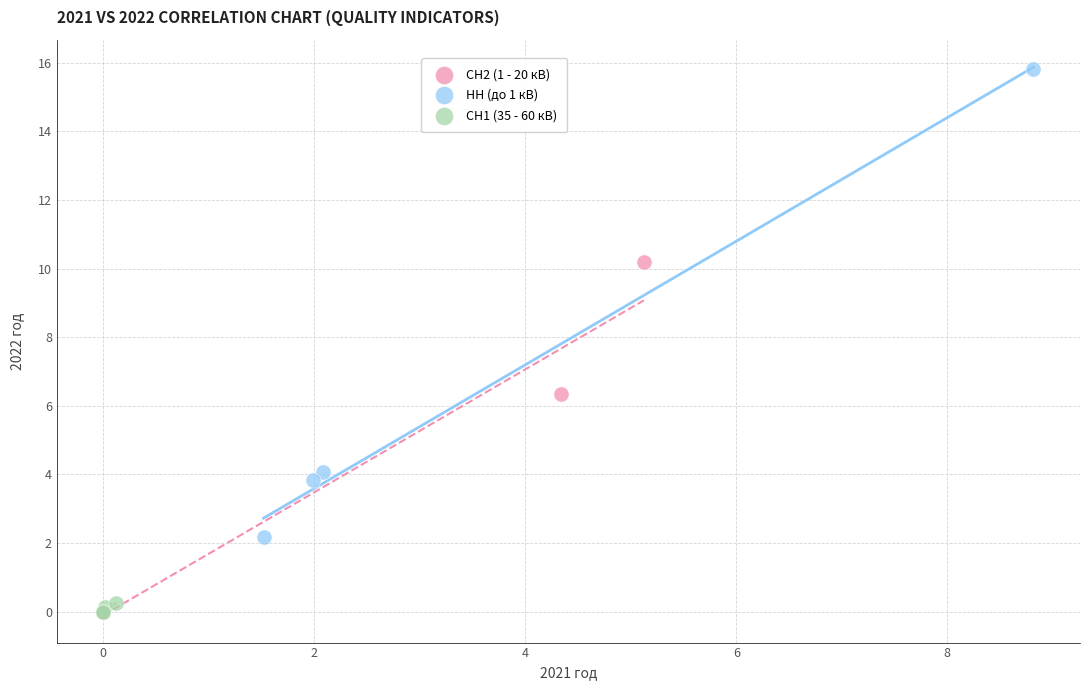

Which series has the widest spread of Y values?

НН (до 1 кВ)